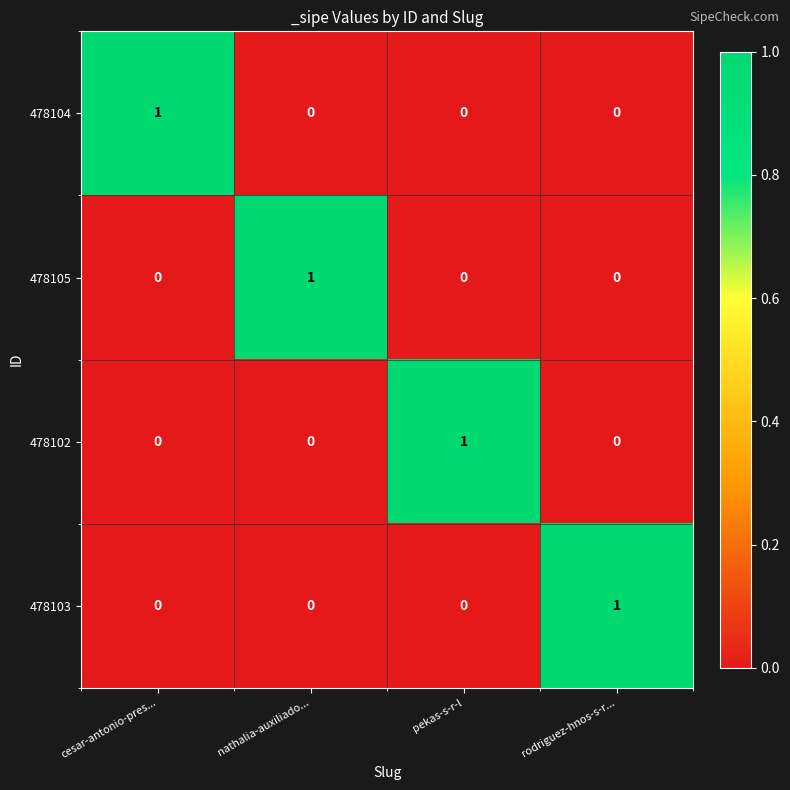

True or false: 478103 has a value of 0 at rodriguez-hnos-s-r....

False